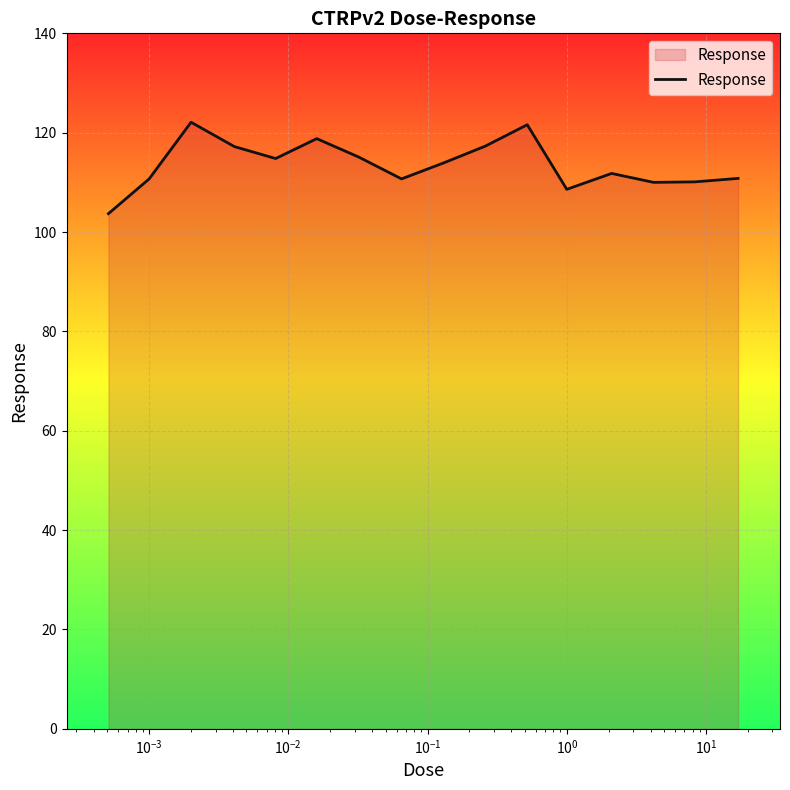

What is the sum of all values?

1817.2